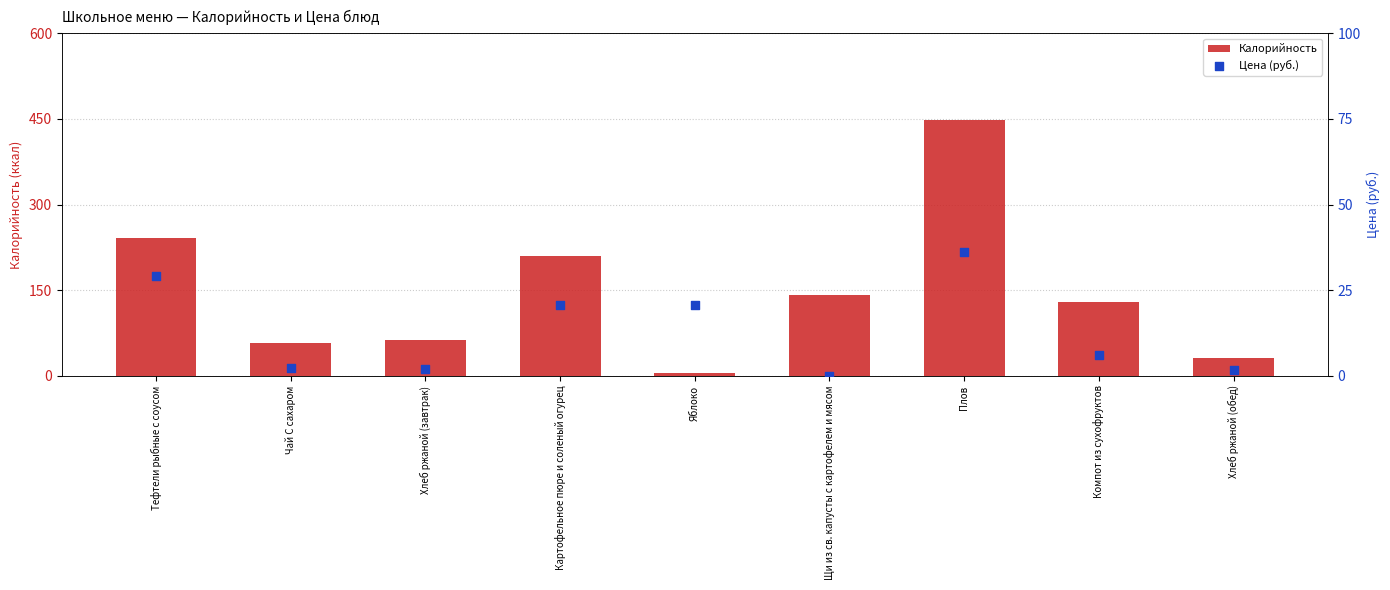

Is the value of Калорийность at Плов greater than the value of Цена (руб.) at Чай С сахаром?

Yes